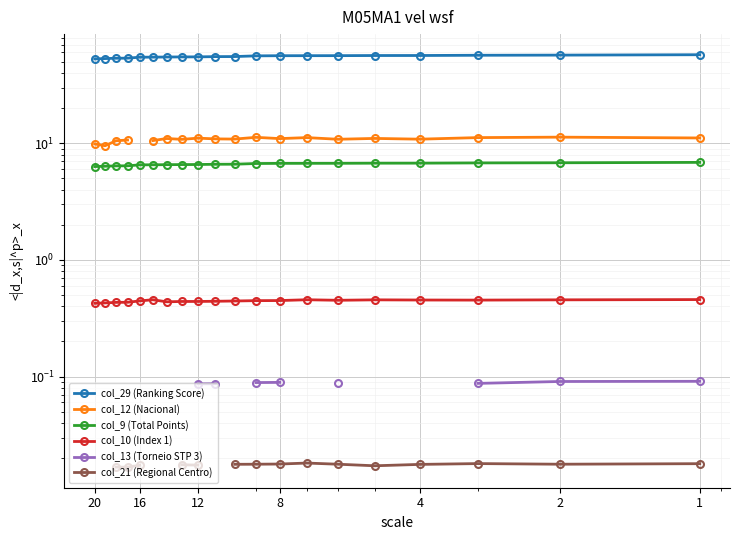

True or false: col_12 (Nacional) and col_9 (Total Points) cross at least once.

False